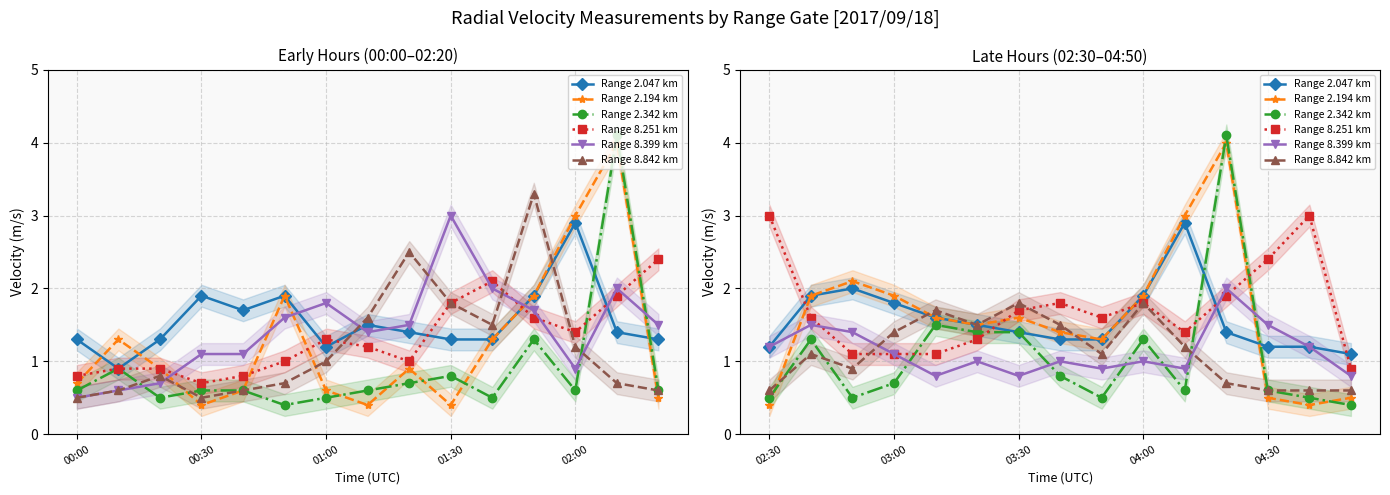

After their last crossing, which series has the higher values: Range 8.399 km or Range 2.194 km?

Range 8.399 km